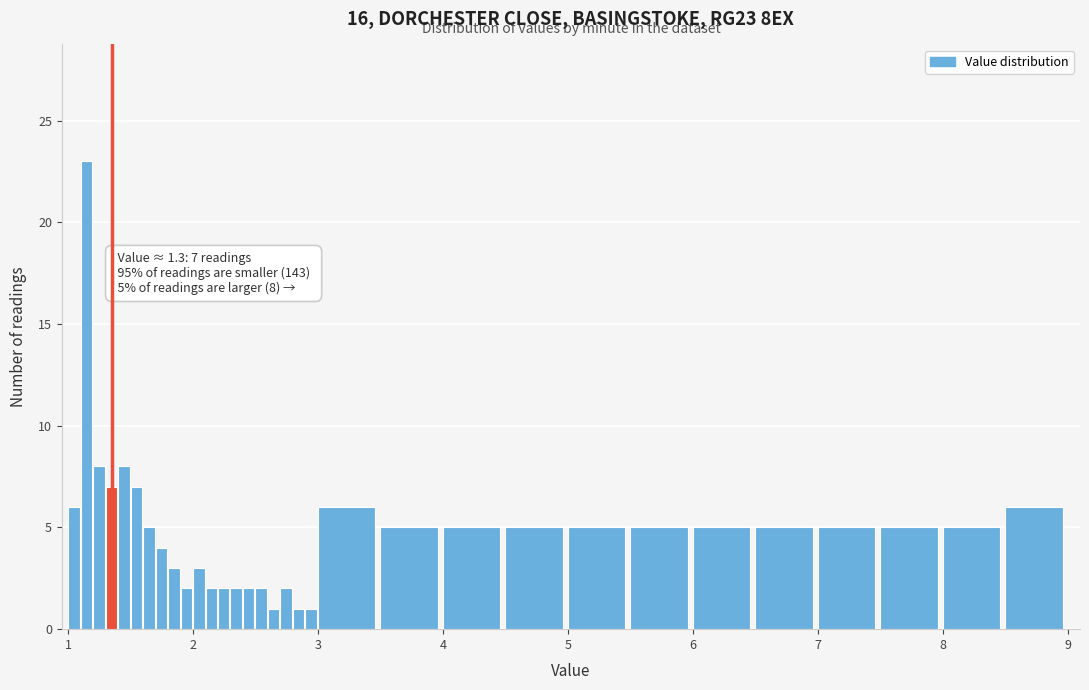

Around what value on the x-axis is the tallest bar? Give the approximate position of its centre, as read against the axis.

1.1